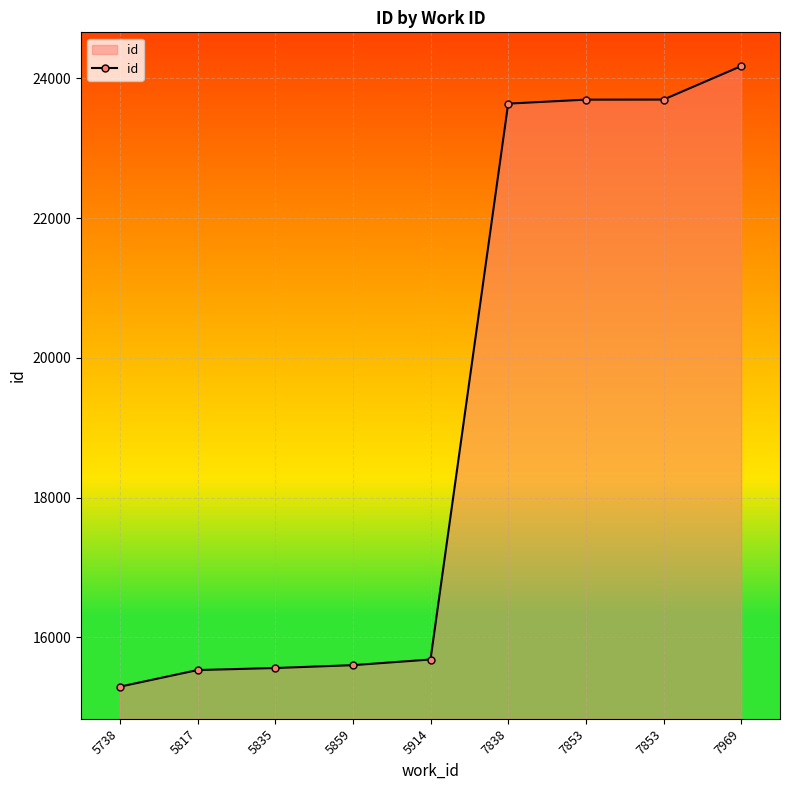

True or false: the data shows 25110 at 5835.

False